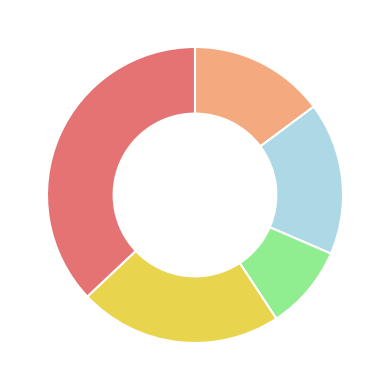

Is there any slice that represents more than half of the pie?

No